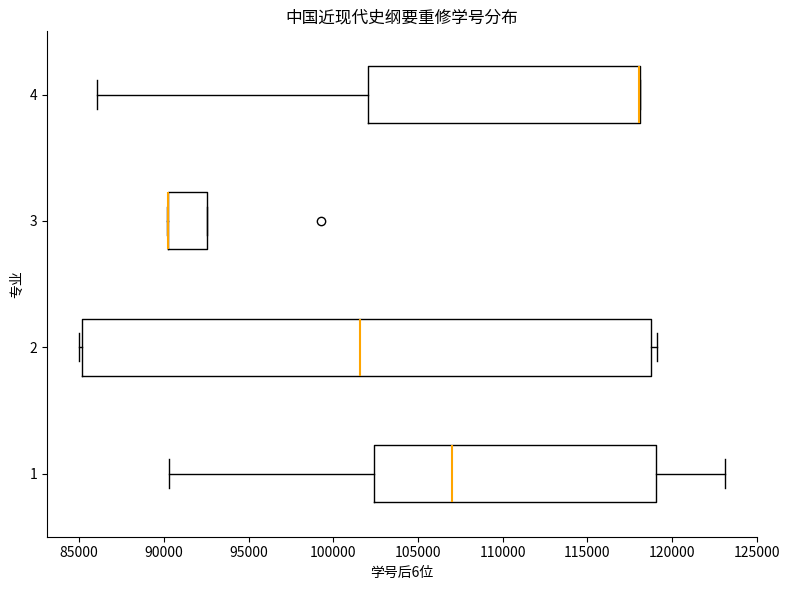

Which box is the widest, from its left edge to its right edge?

2